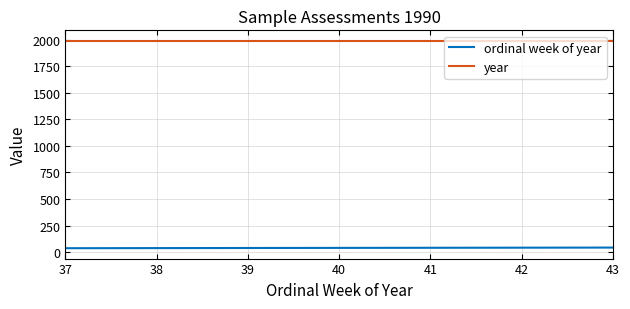

True or false: year and ordinal week of year cross at least once.

False